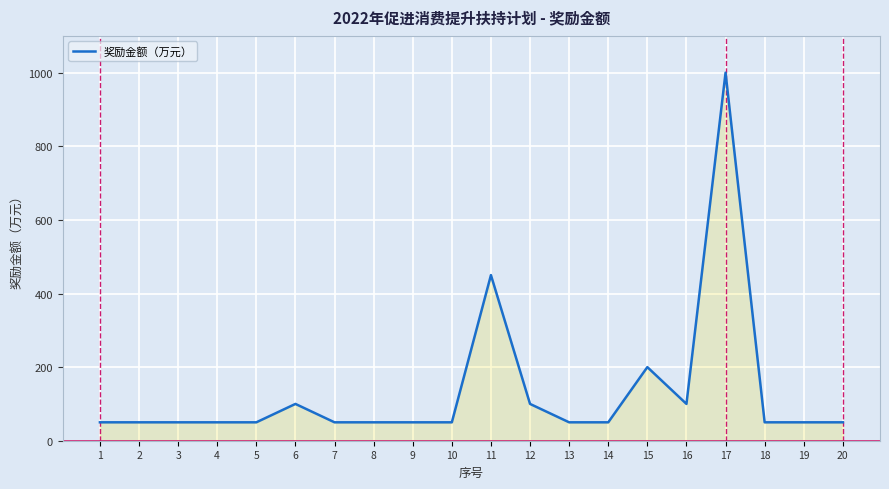

What is the difference between the second highest and second lowest values?

400